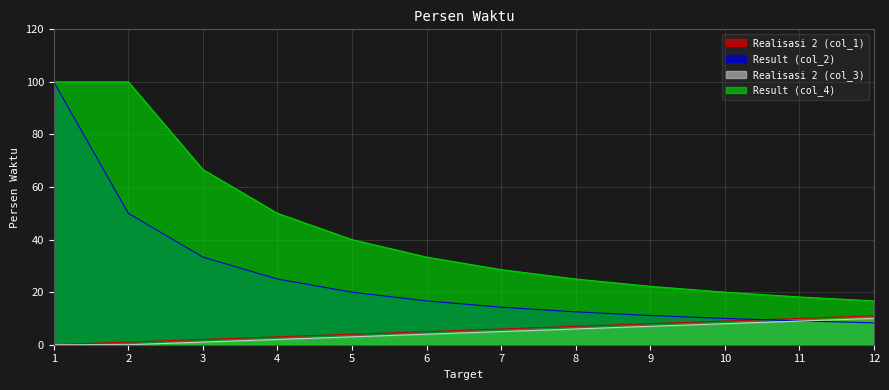

At which category is the sum across all series the highest?

1